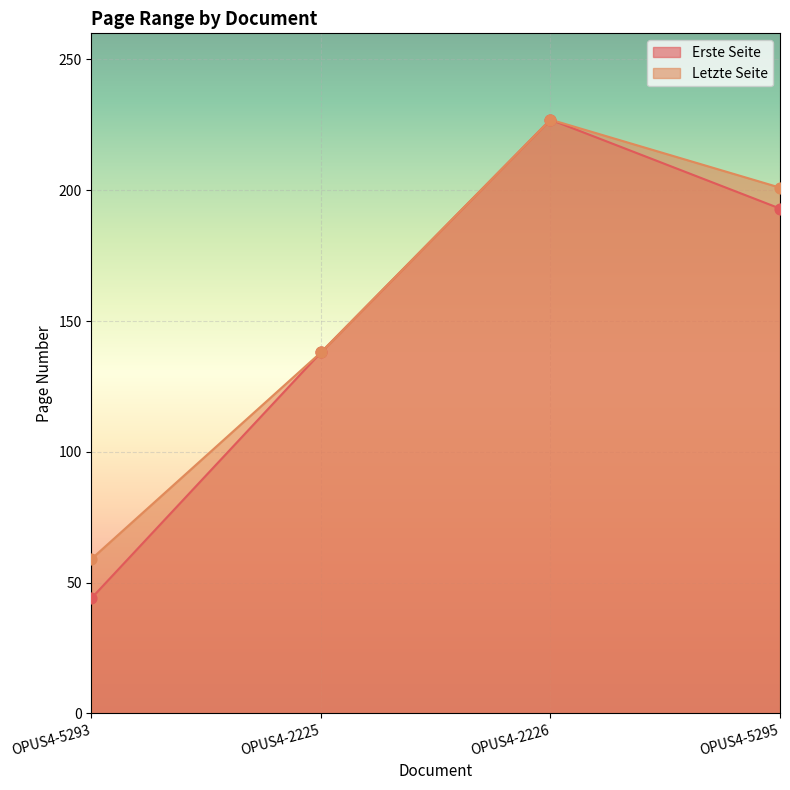

At which category is the sum across all series the highest?

OPUS4-2226